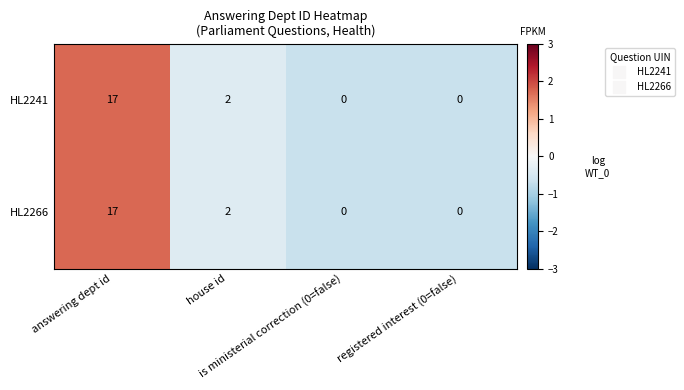

Count the HL2266 values in the range 0 to 17.

4